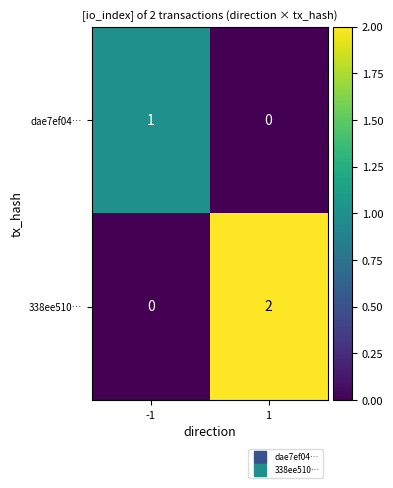

List the labels in order of 338ee510… value, largest first.

1, -1